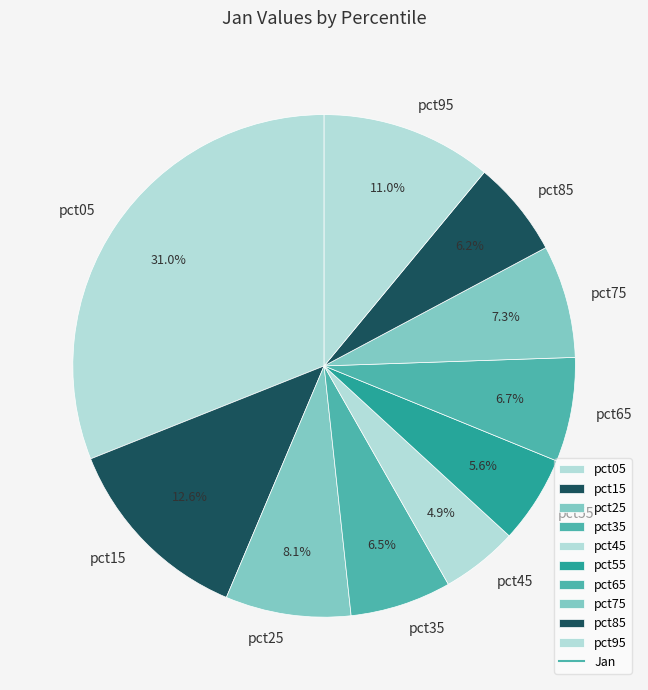

Approximately how many times larger is the value at pct35 compared to pct95?

0.6